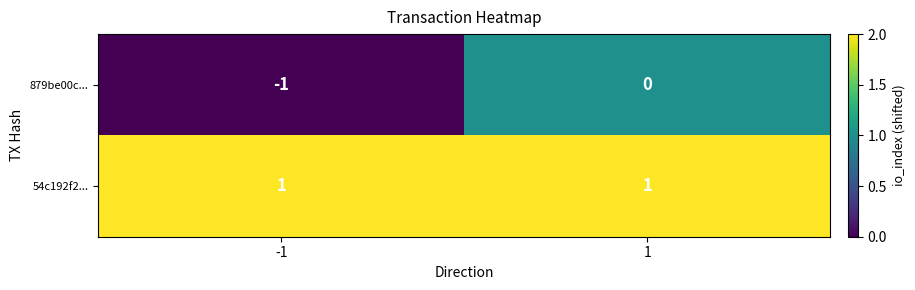

Reading right to left, transcribe all the data shown in this chart.

879be00c...: 0	-1
54c192f2...: 1	1